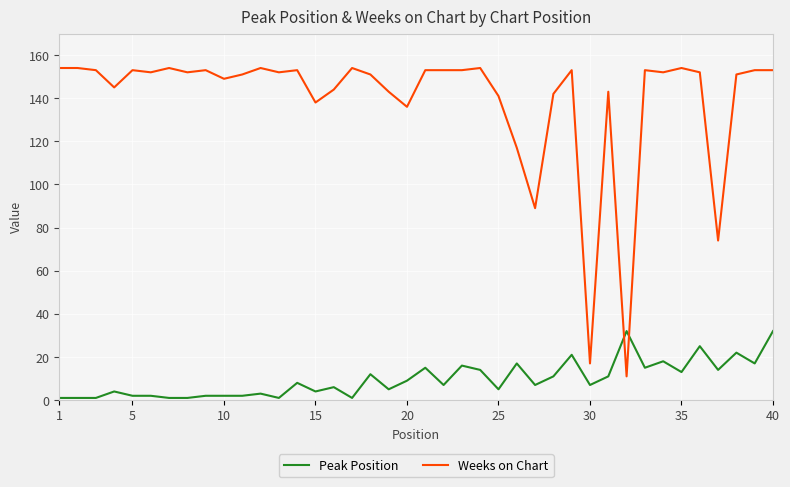

Rank the series by their average value, from highest to lowest.

Weeks on Chart, Peak Position